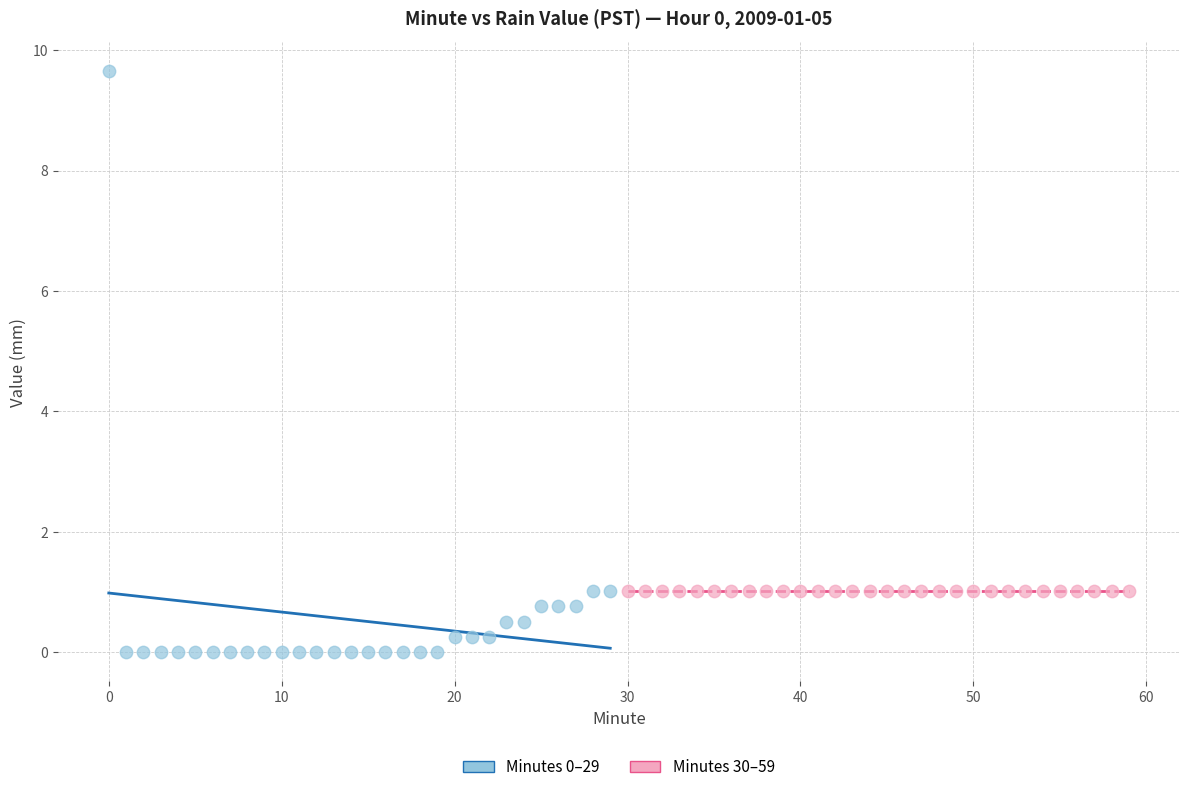

Which series reaches the maximum Y coordinate?

Minutes 0–29